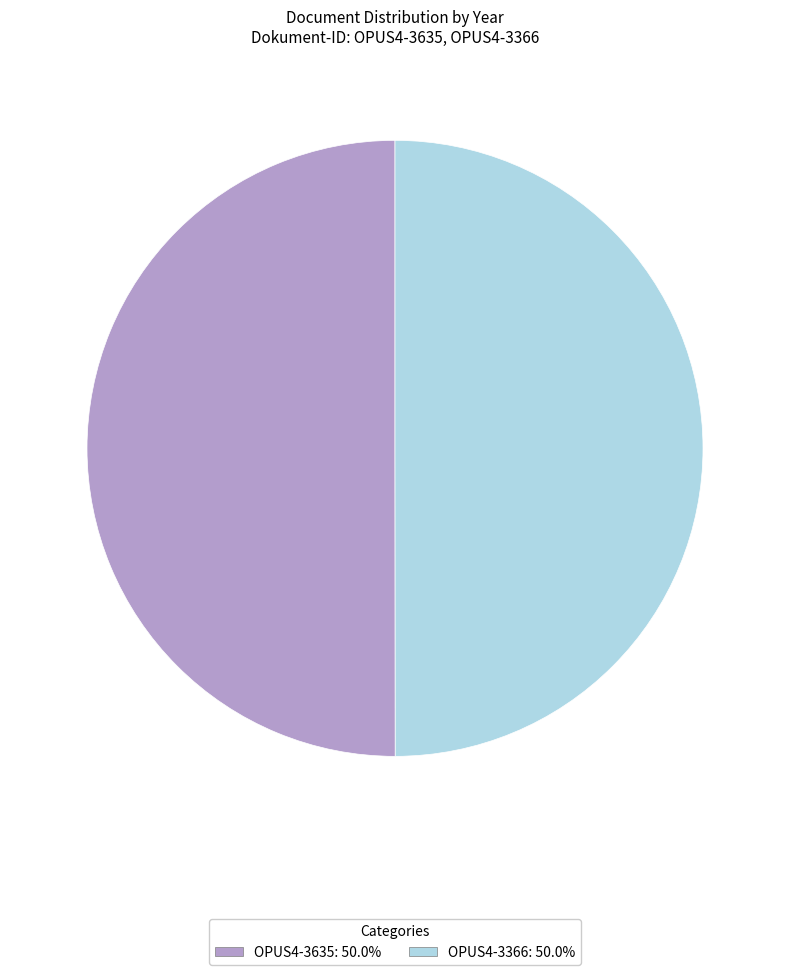

Combined, do OPUS4-3366 and OPUS4-3635 account for over 50%?

Yes